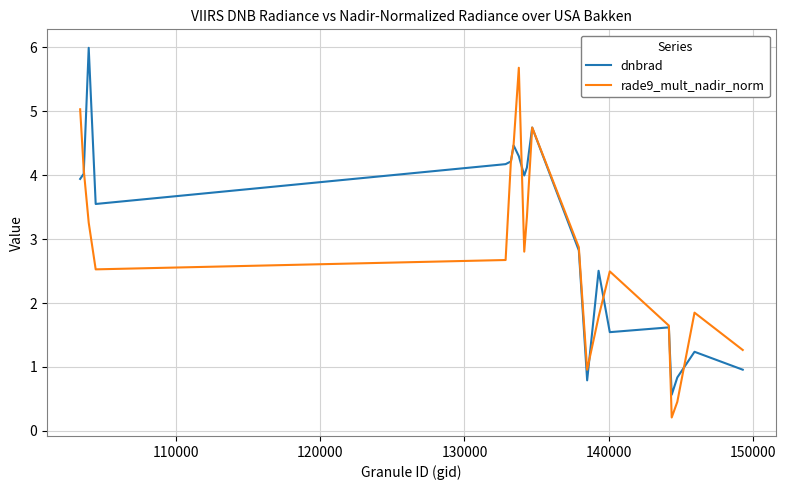

What is the maximum value shown in the chart?

6.0